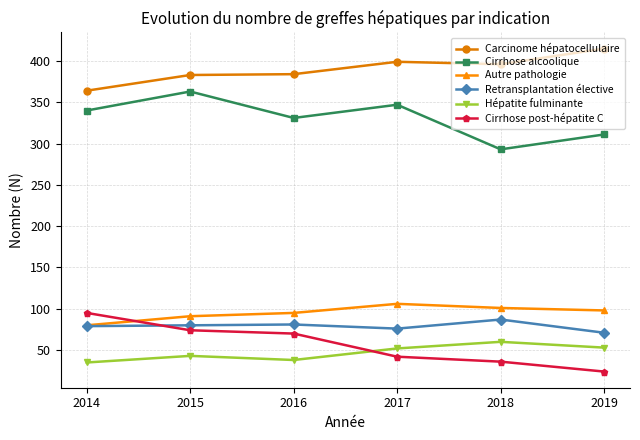

What is the highest value of the Autre pathologie series?

106